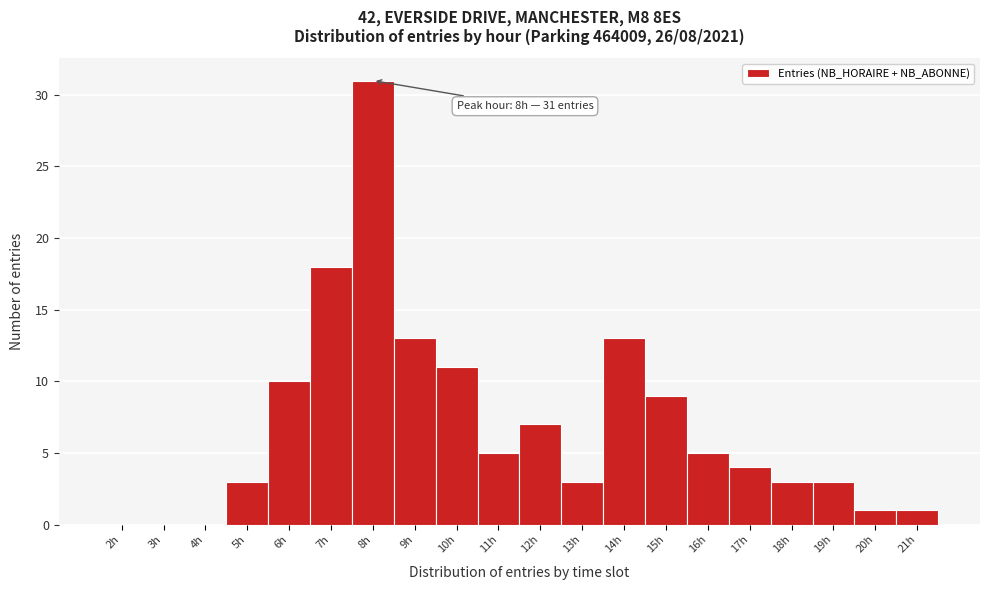

Over which range of the x-axis is the bar tallest?

7.5 to 8.5